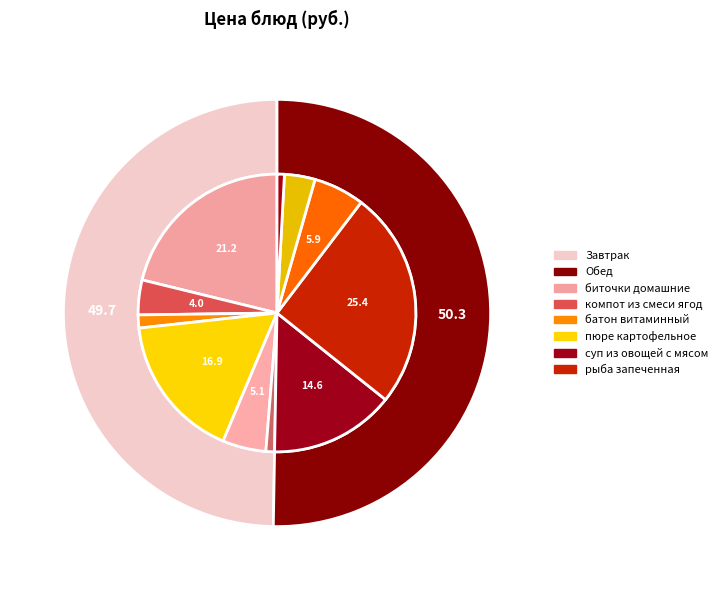

Which slice is the smallest?

хлеб полезный